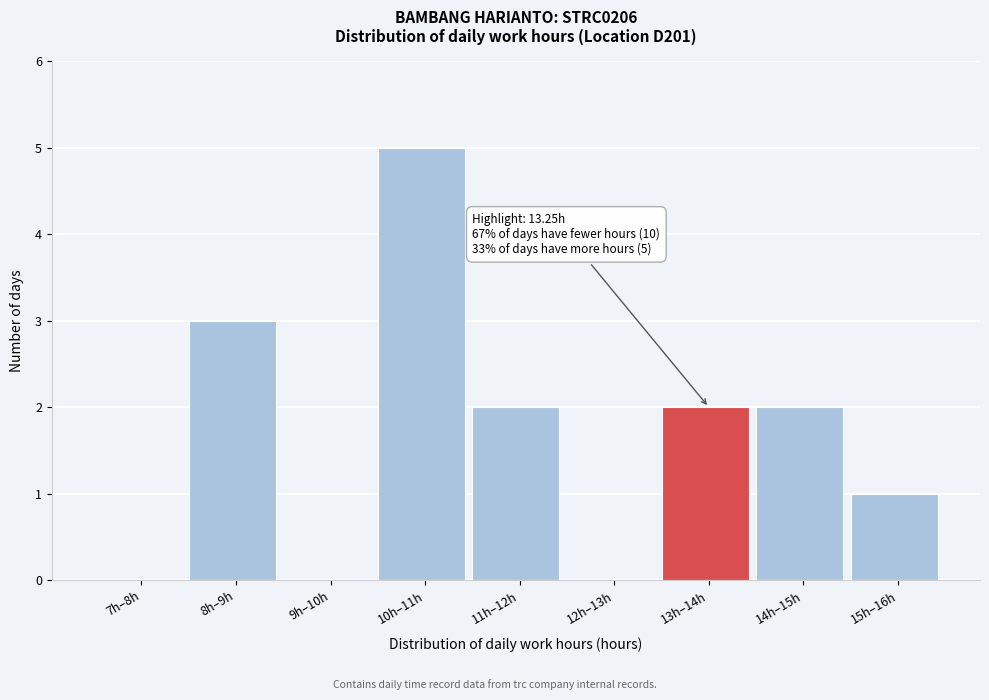

Reading right to left, what are all the values shown in this chart?

15h–16h=1	14h–15h=2	13h–14h=2	12h–13h=0	11h–12h=2	10h–11h=5	9h–10h=0	8h–9h=3	7h–8h=0